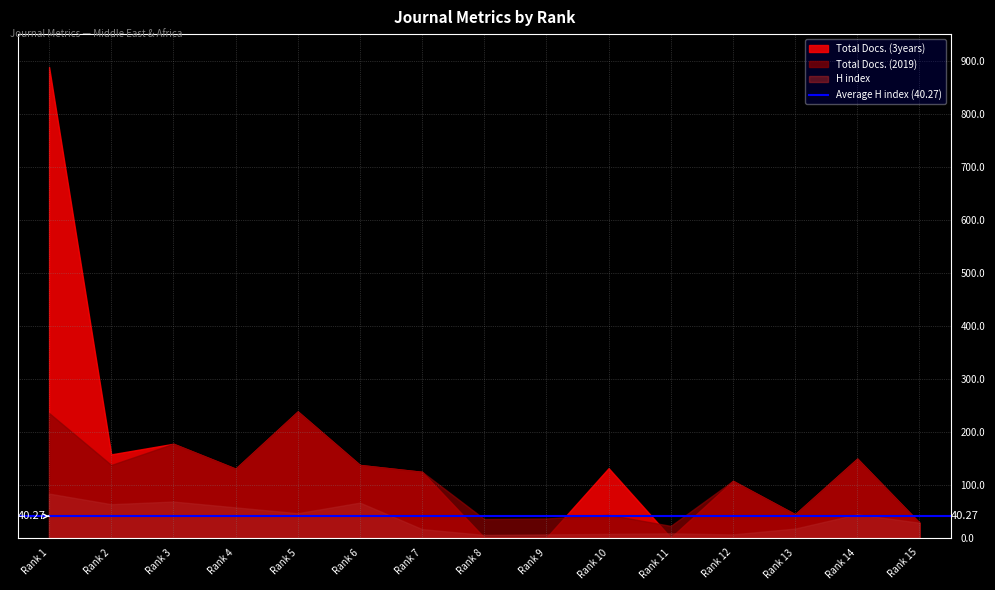

How many lines are shown in the chart?

3